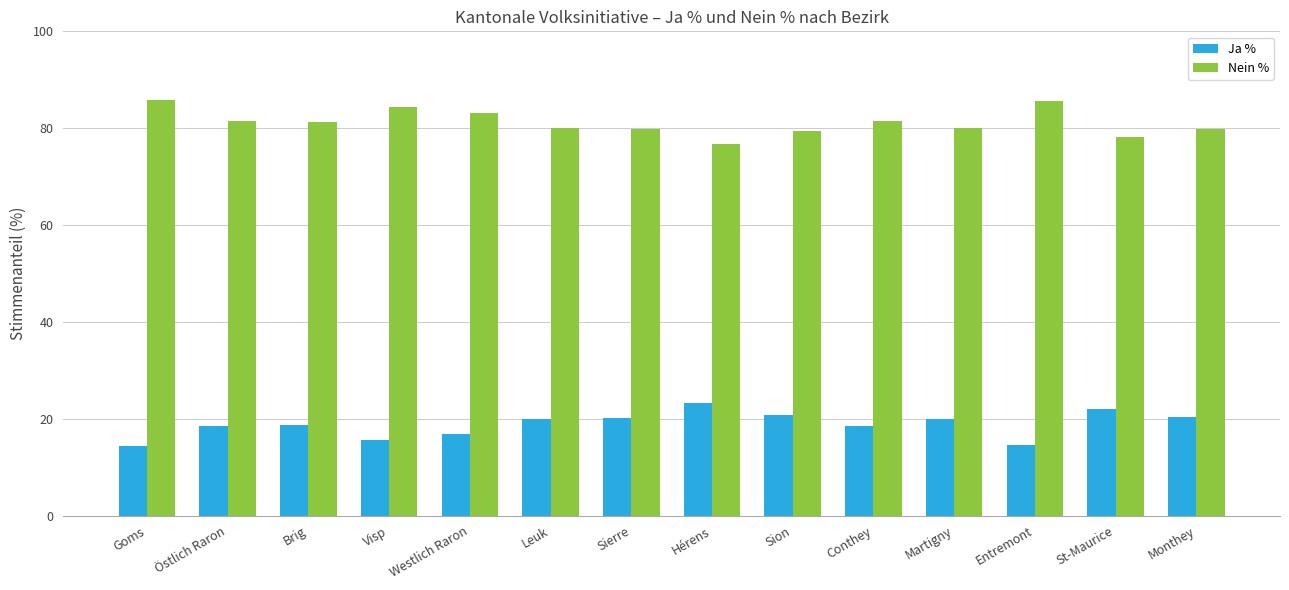

What is the approximate value of Ja % at Martigny?

20.0